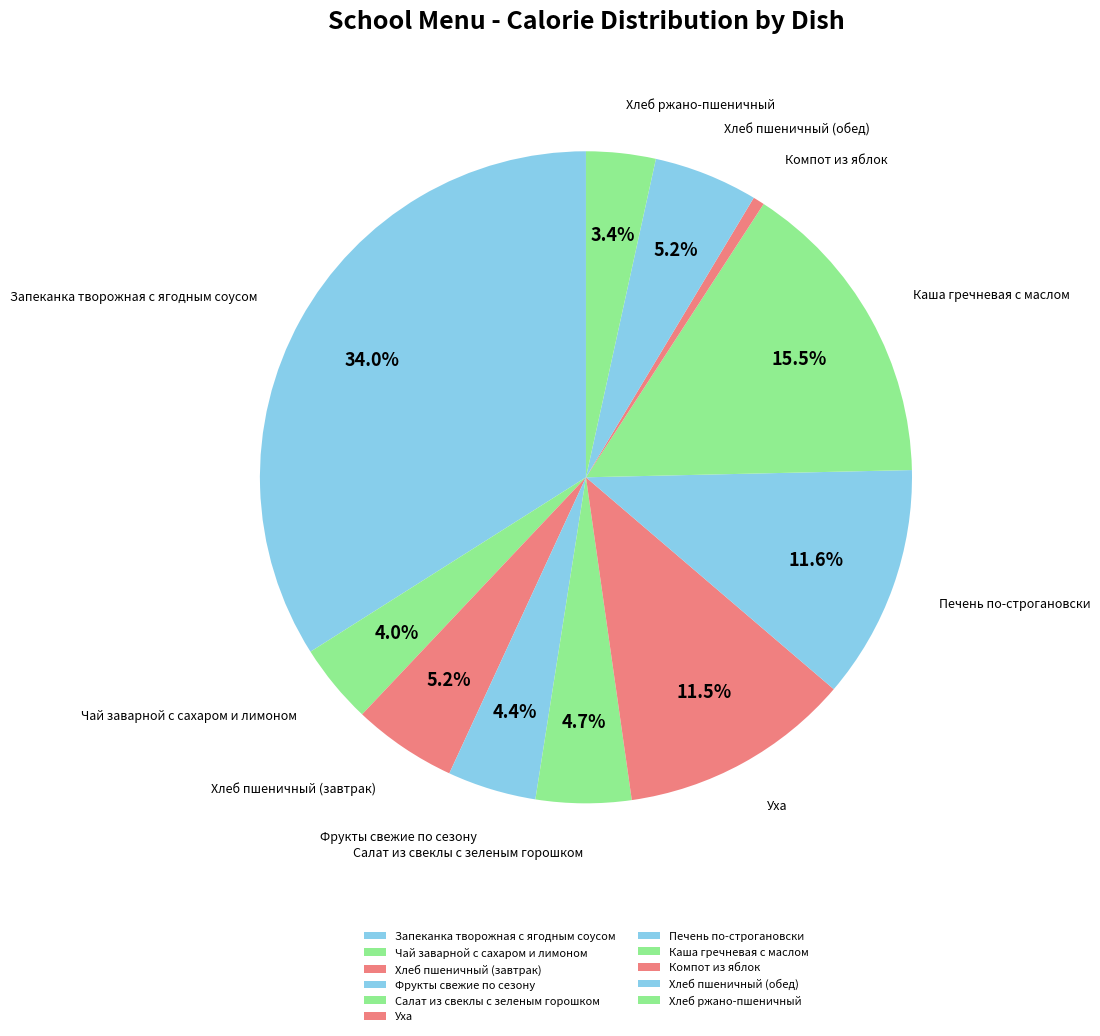

What is the change in value from Чай заварной с сахаром и лимоном to Салат из свеклы с зеленым горошком?

+10.5